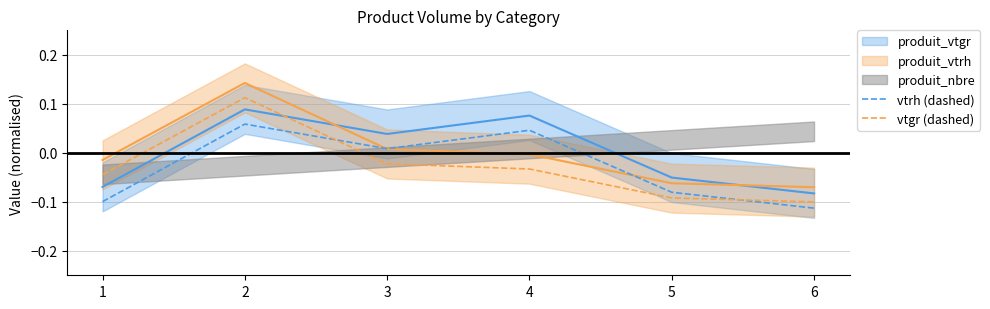

At which label does vtgr (dashed) reach its peak?

2